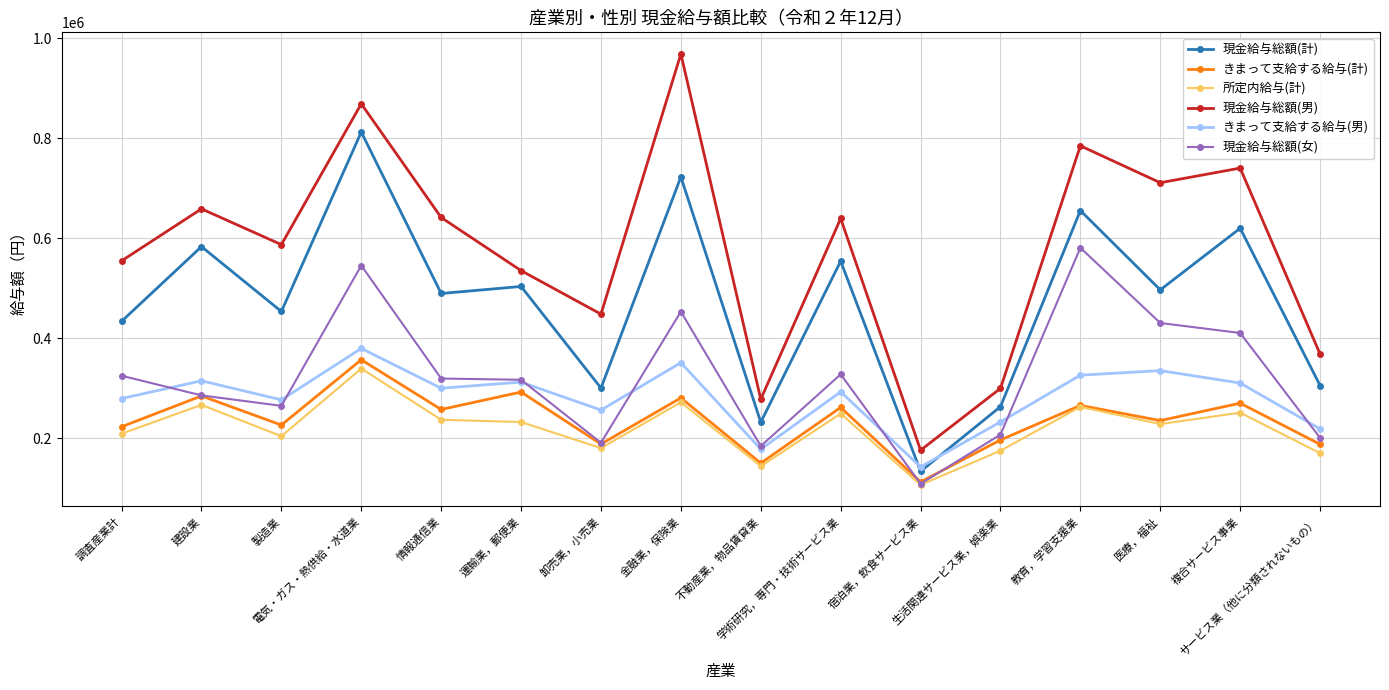

What position from the left is 卸売業，小売業?

7